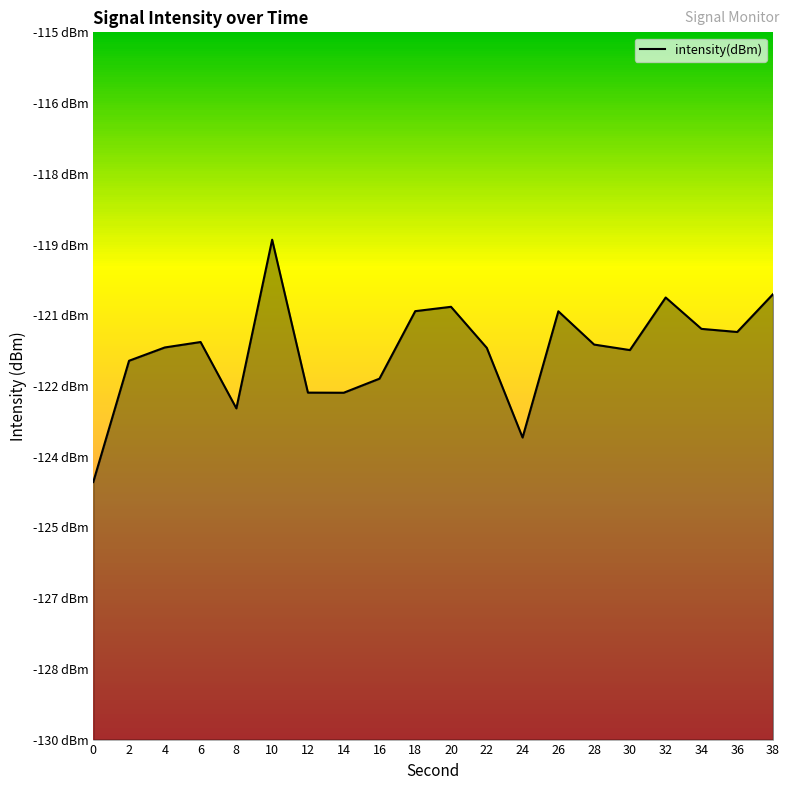

Does the chart display data point markers on the line(s)?

No